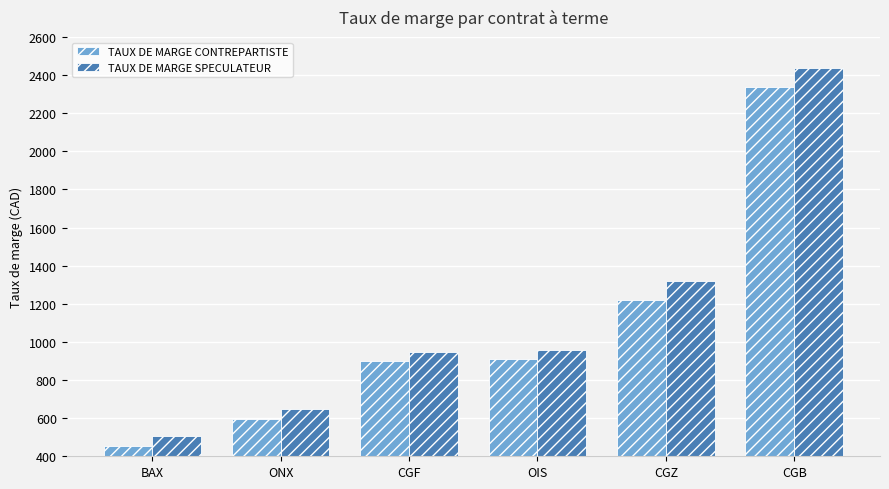

What is the label of the 2nd bar from the right?

CGZ